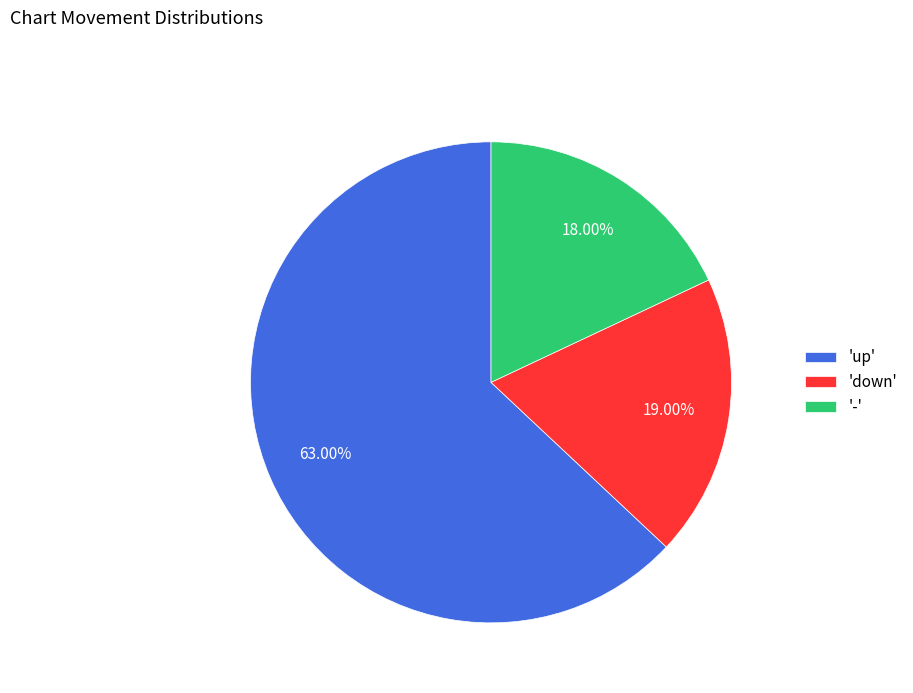

To the nearest percent, what is the difference between the largest and smallest slice percentages?

45%